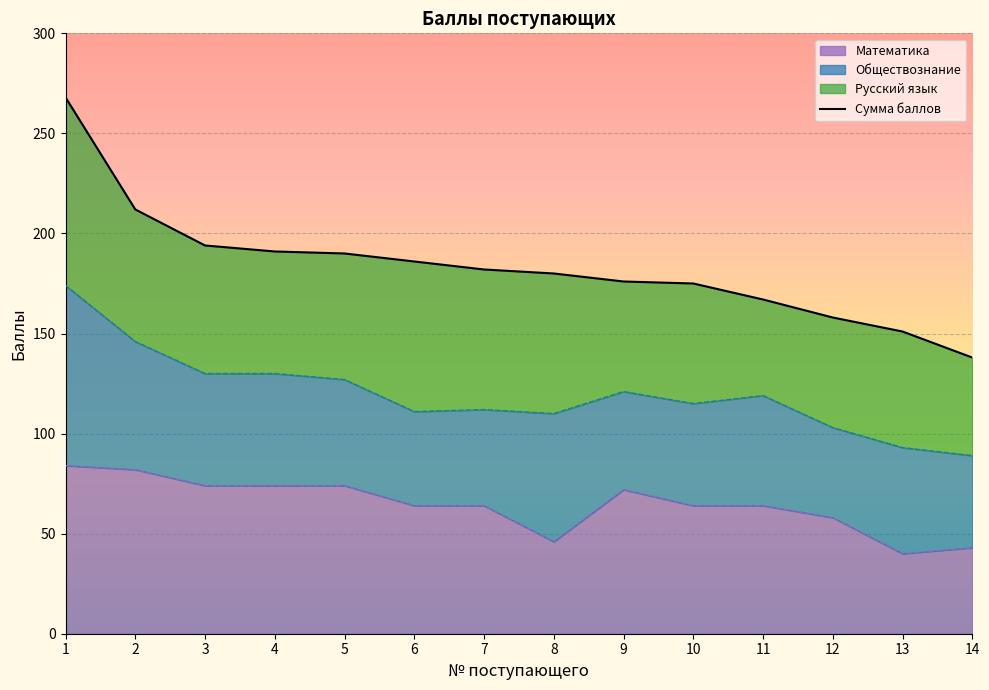

Reading left to right, list all the values displayed in this chart.

268	212	194	191	190	186	182	180	176	175	167	158	151	138